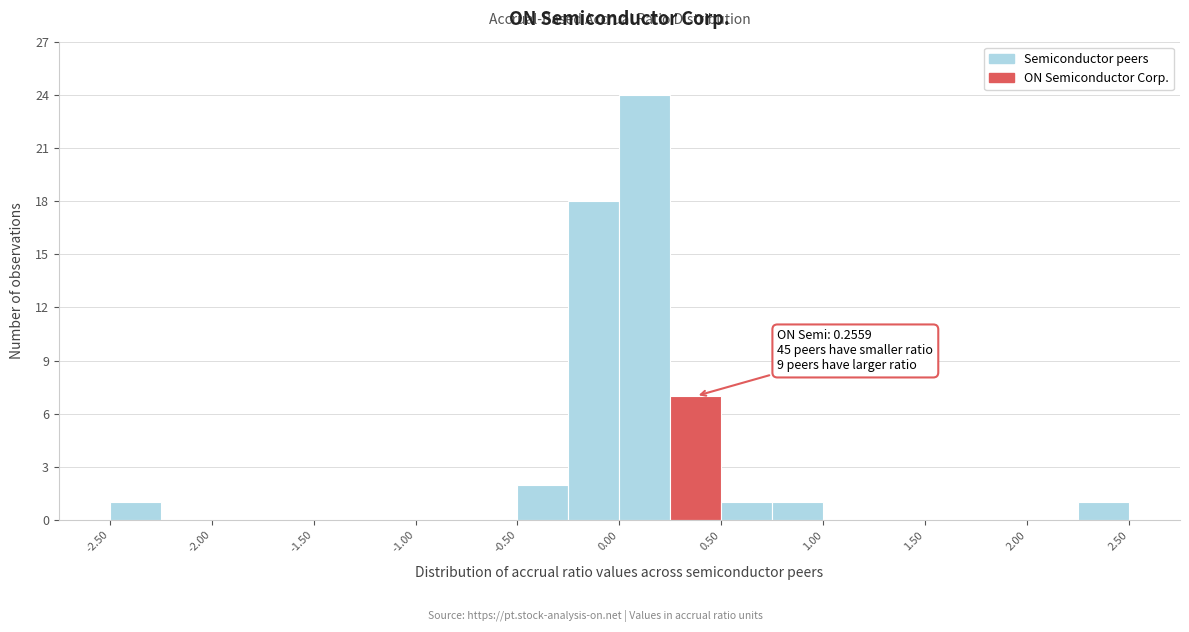

Over which range of the x-axis is the bar tallest?

0.00 to 0.25